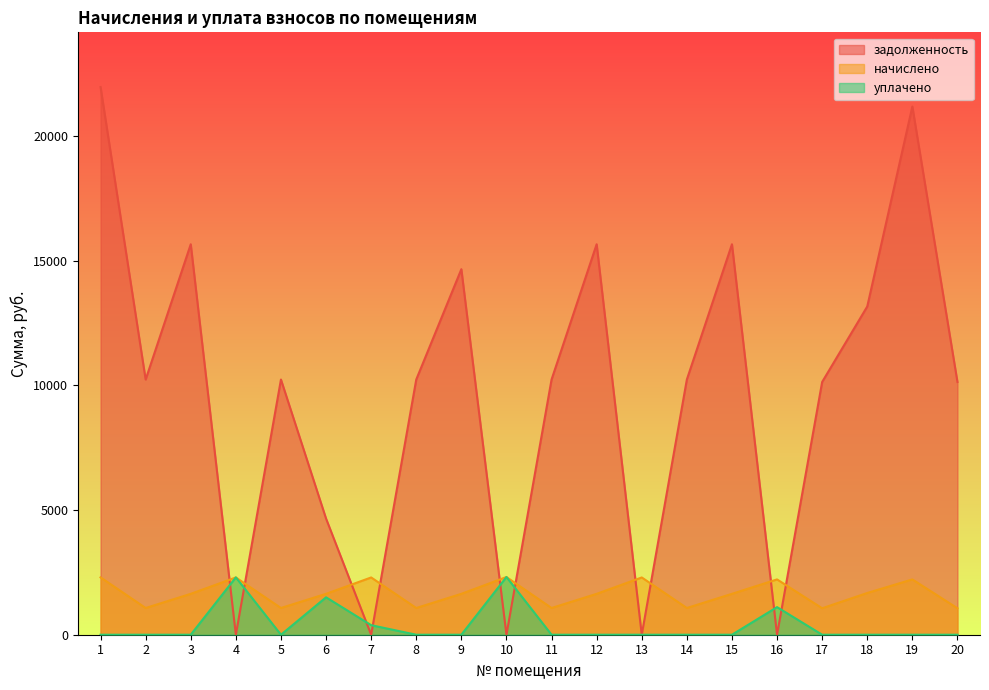

Where is the first local maximum for задолженность?

3